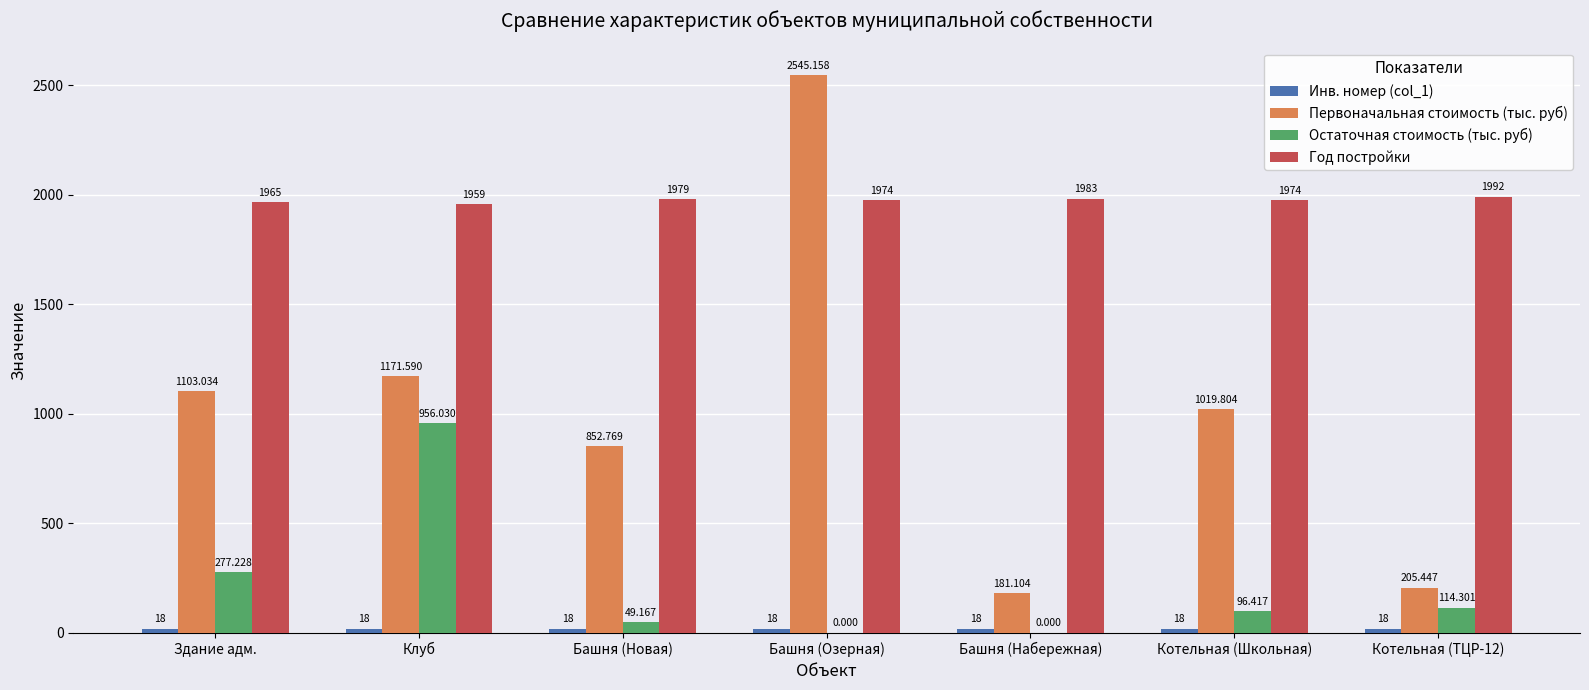

How many groups of bars are there?

7